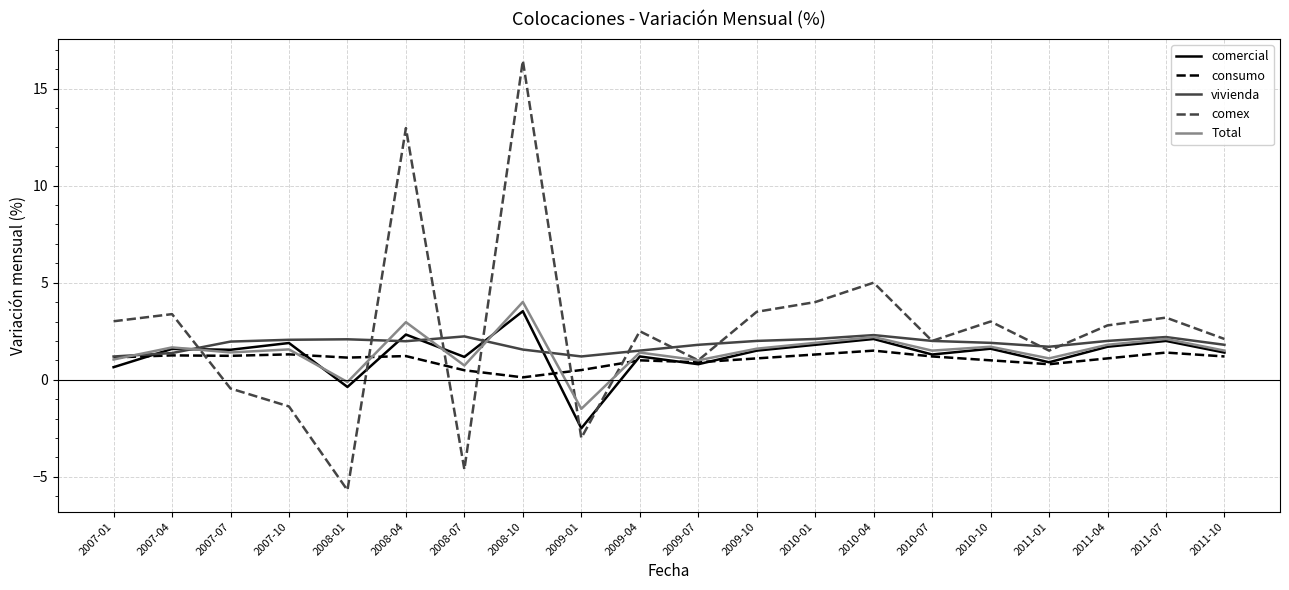

How many negative values does the comercial series have?

2